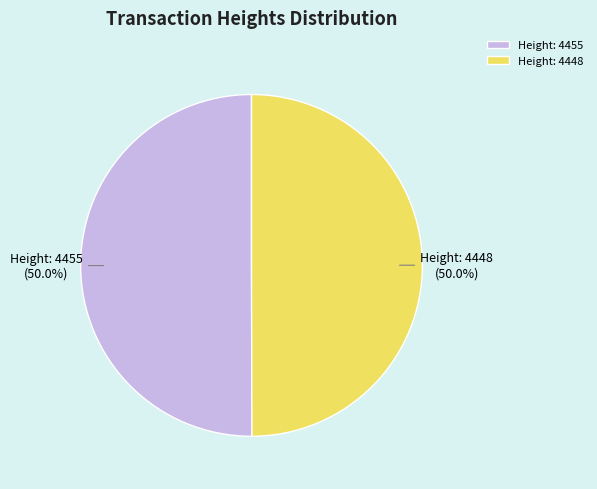

How many slices are in this pie chart?

2